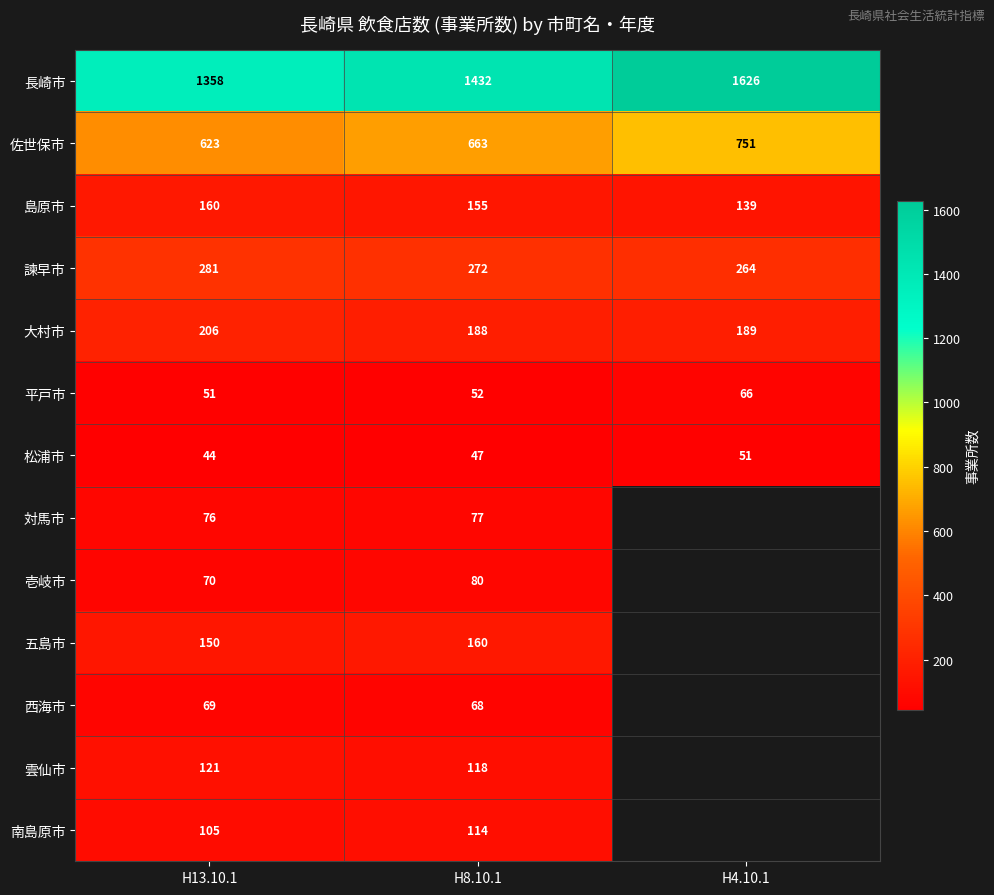

What is the difference between the highest and lowest values at H8.10.1?

1385